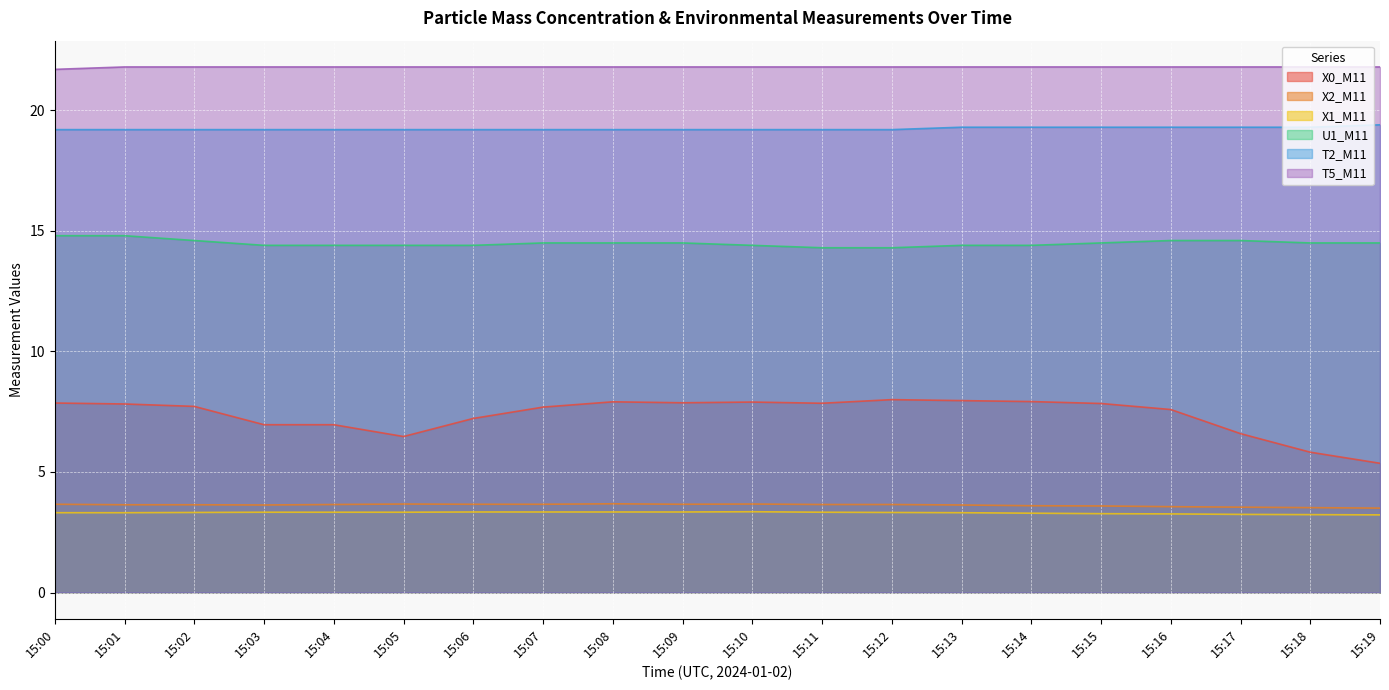

Rank the series at 15:15 from highest to lowest value.

T5_M11, T2_M11, U1_M11, X0_M11, X2_M11, X1_M11